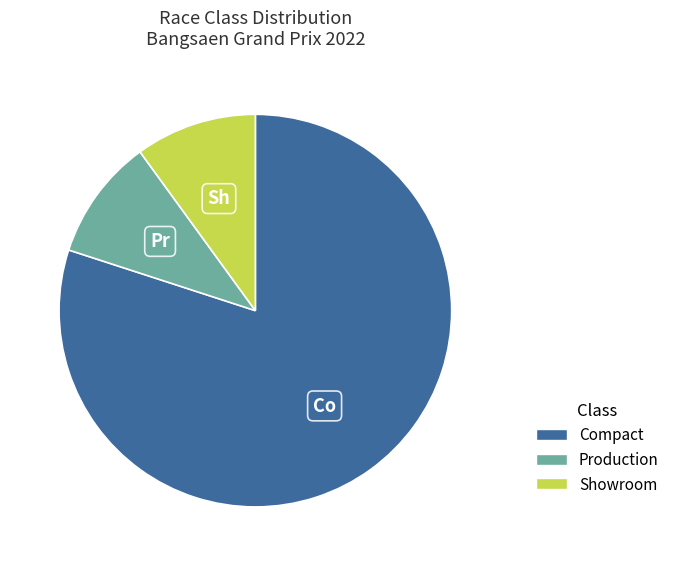

Which category has the biggest portion of the pie?

Compact